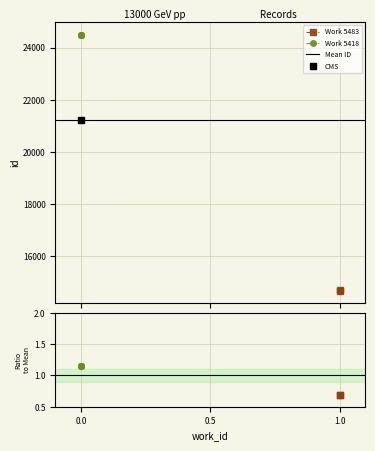

True or false: the data shows 32611 at 0.0.

False